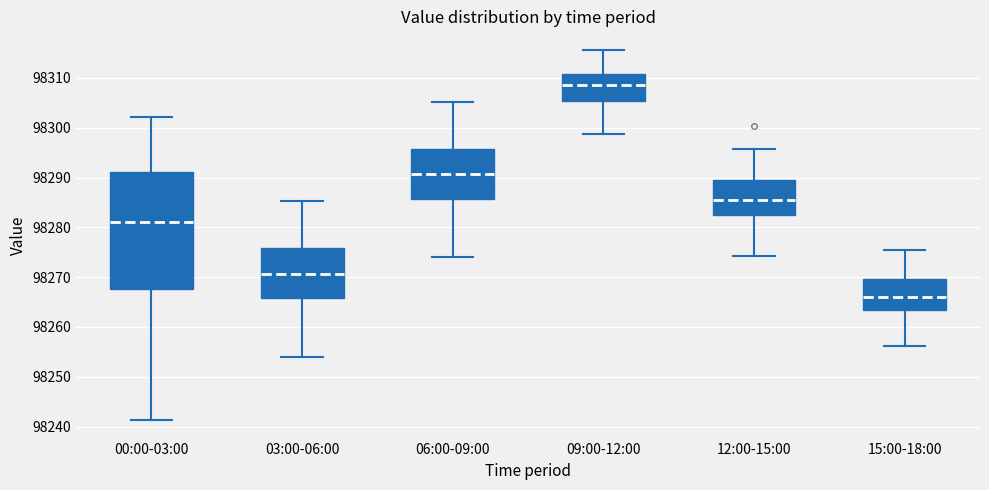

Which box has the lowest median line?

15:00-18:00